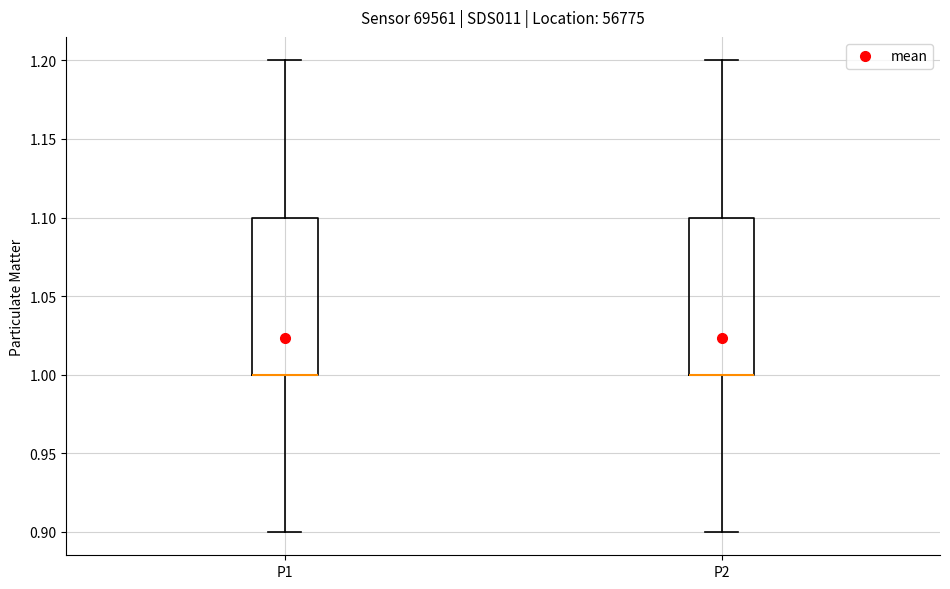

Where is the lower edge of the box for P1 on the y-axis? The values are not printed on the chart, so give them approximately, as read against the axis.

1.0